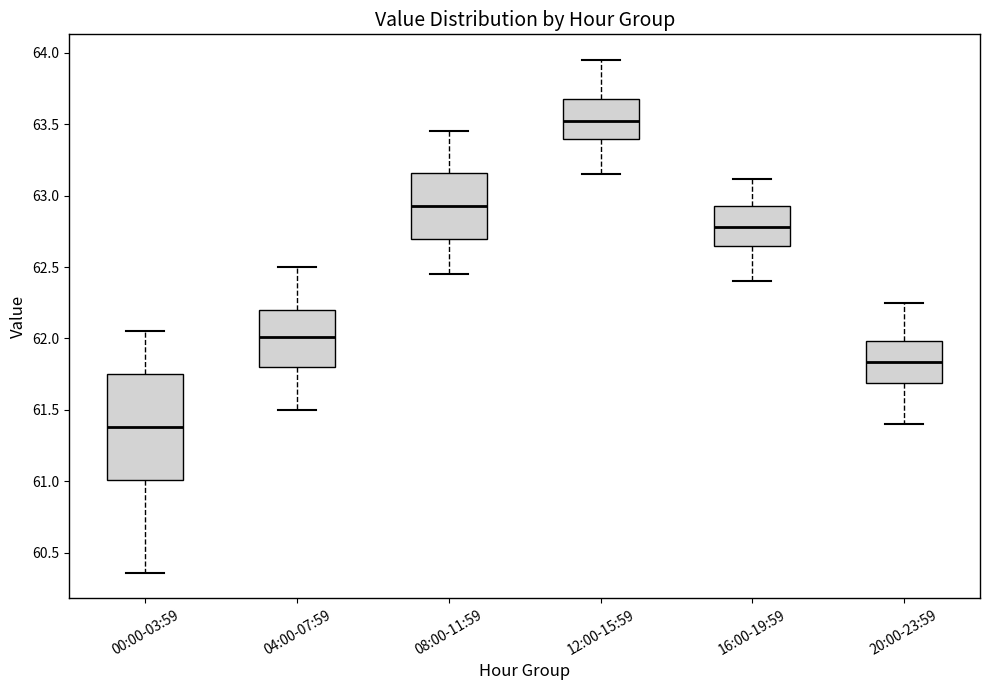

Where is the upper edge of the box for 04:00-07:59 on the y-axis? The values are not printed on the chart, so give them approximately, as read against the axis.

62.20